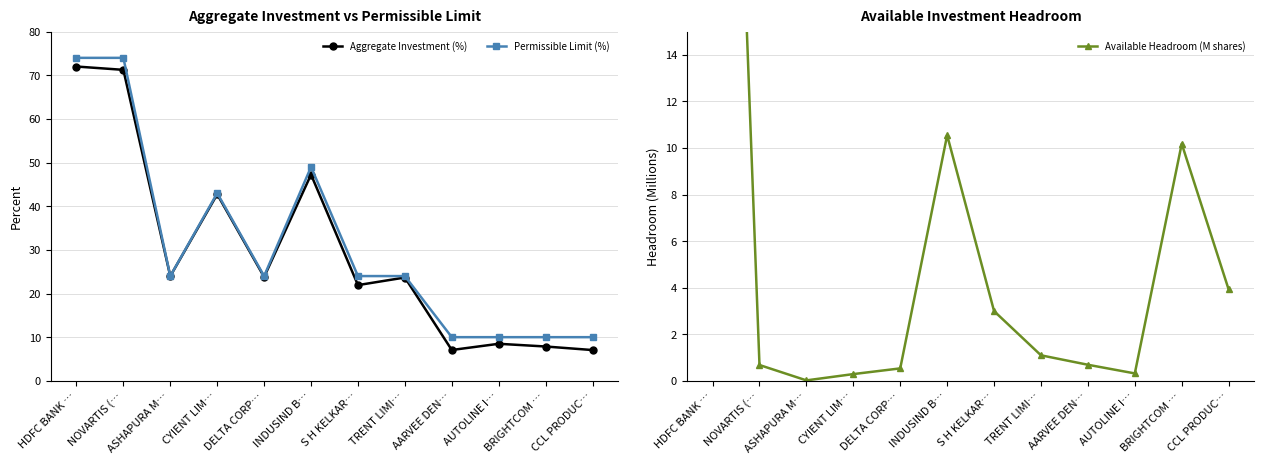

Rank the series at CCL PRODUC… from lowest to highest value.

Available Headroom (M shares), Aggregate Investment (%), Permissible Limit (%)